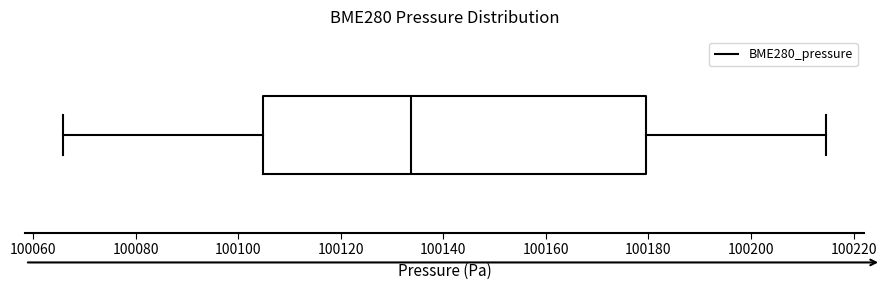

Transcribe this box plot: give where the median line is, the range the box spans, and where the two whiskers end, as read against the x-axis. The values are not printed on the chart, so give them approximately, as read against the axis.

median 100134, box 100104 to 100180, whiskers 100066 to 100214